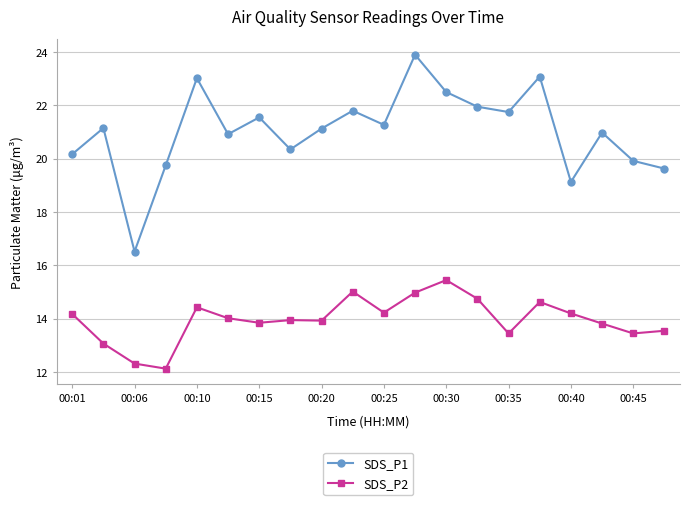

True or false: SDS_P2 has more than 0 points higher than both neighbors.

True